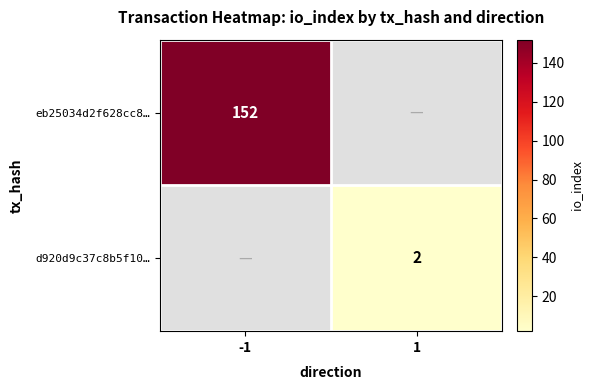

Which category has the lowest value across all series?

1